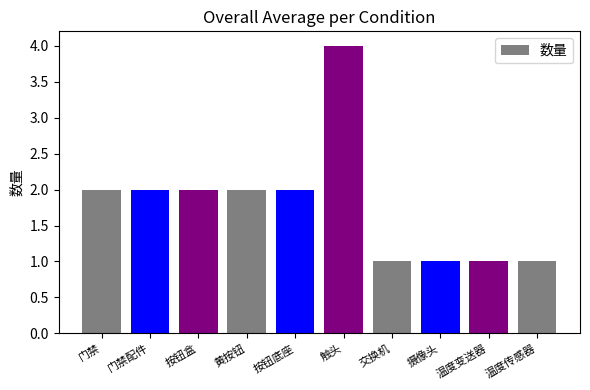

What is the label of the 3rd bar from the left?

按钮盒